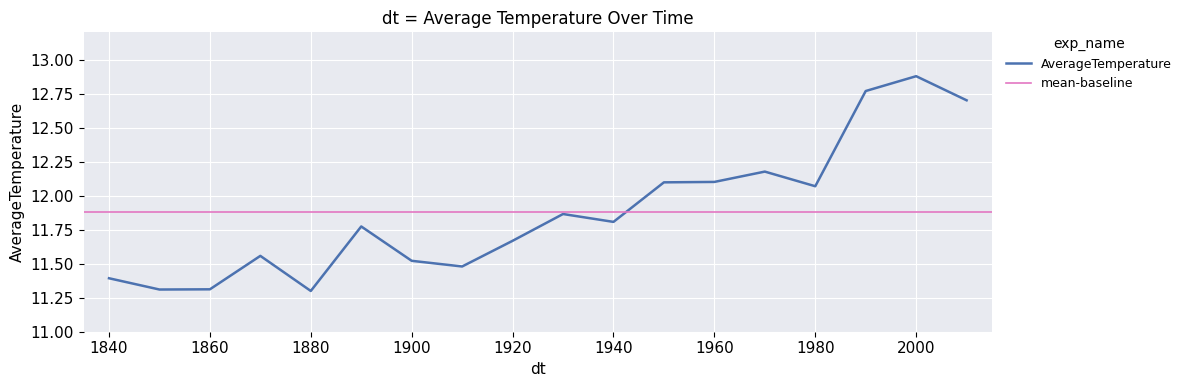

How many data points does each series have?

18